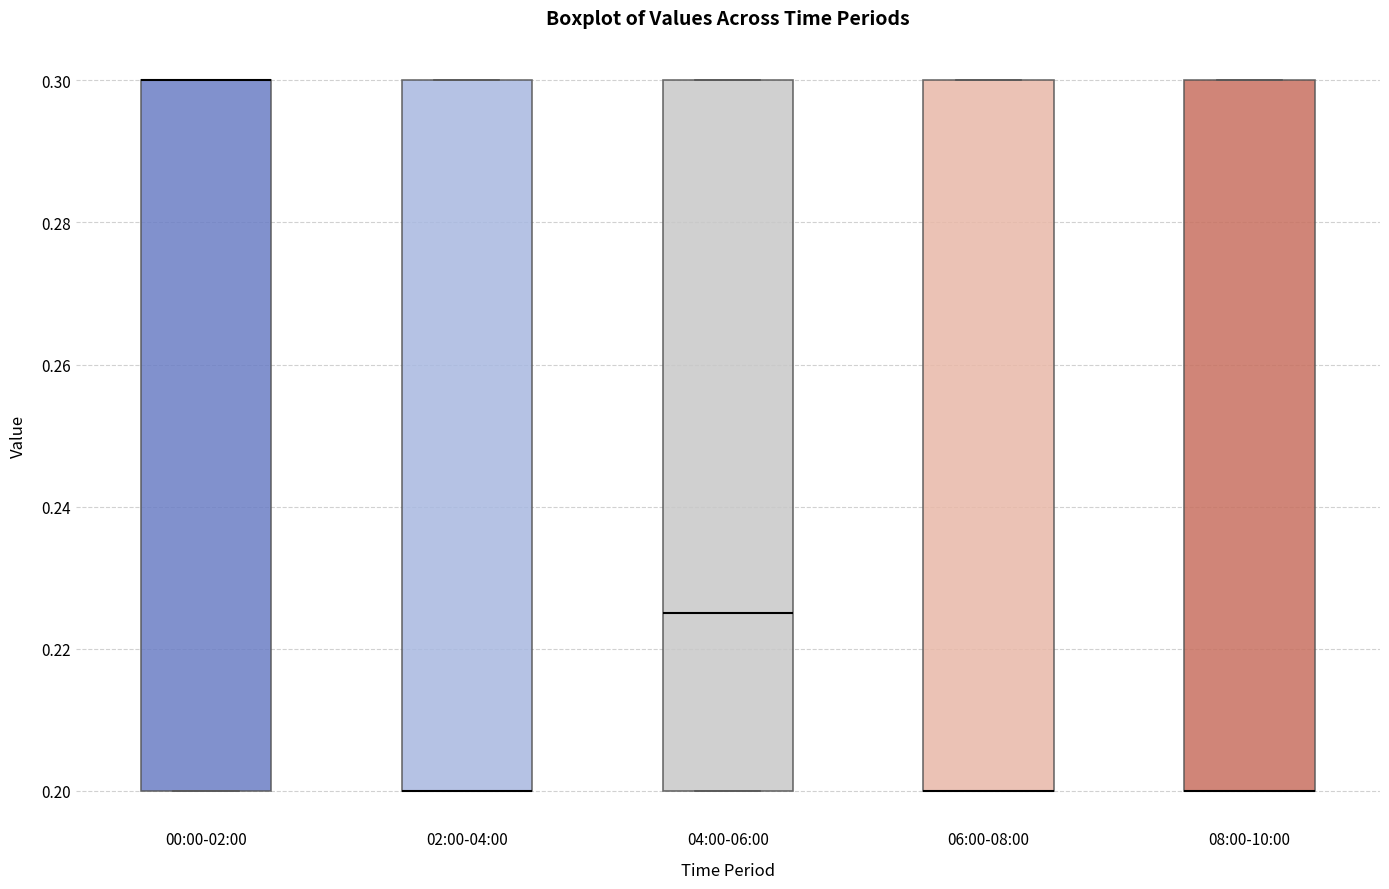

Where is the lower edge of the box for 08:00-10:00 on the y-axis? The values are not printed on the chart, so give them approximately, as read against the axis.

0.200